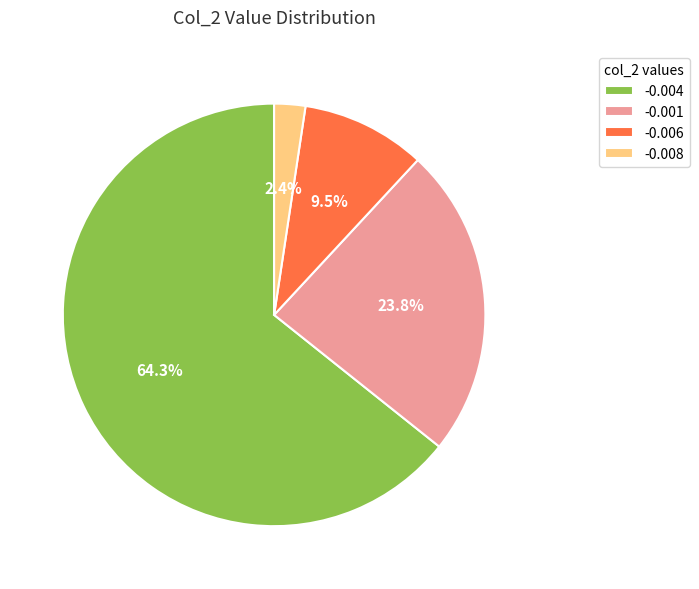

Approximately how many times larger is the value at -0.001 compared to -0.006?

2.5